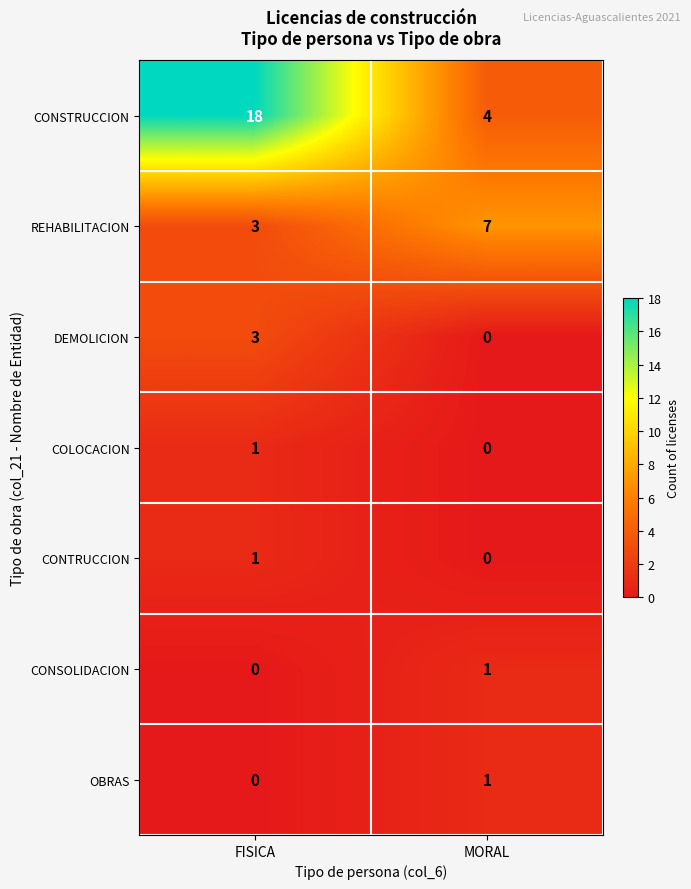

The COLOCACION series shows 1 at FISICA. True or false?

True